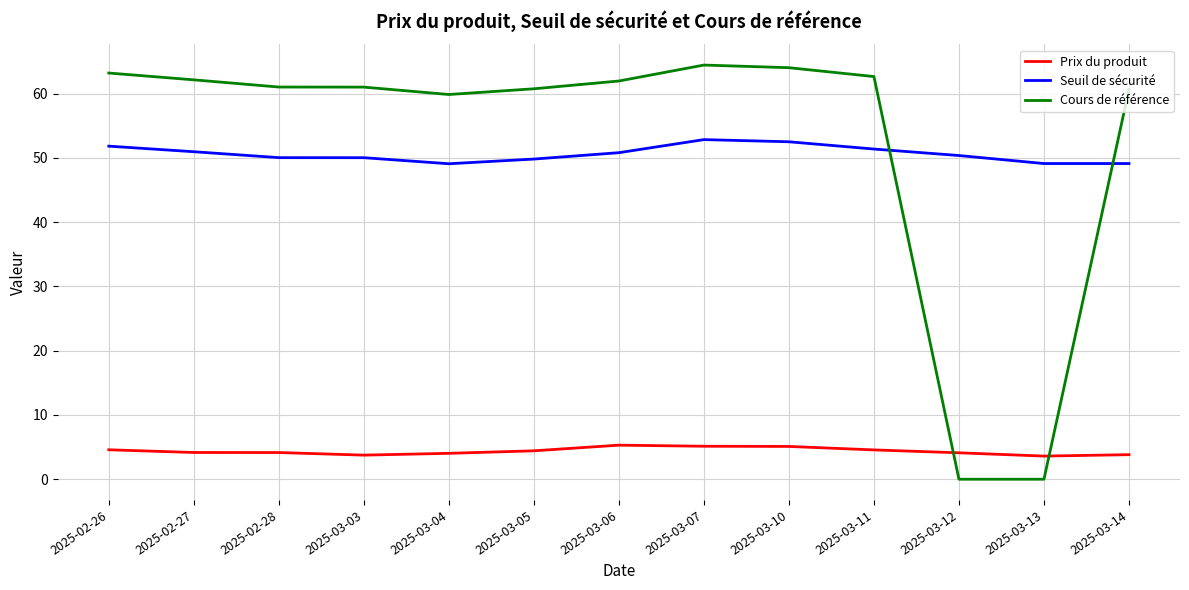

True or false: Cours de référence has more than 2 interior local peaks.

False